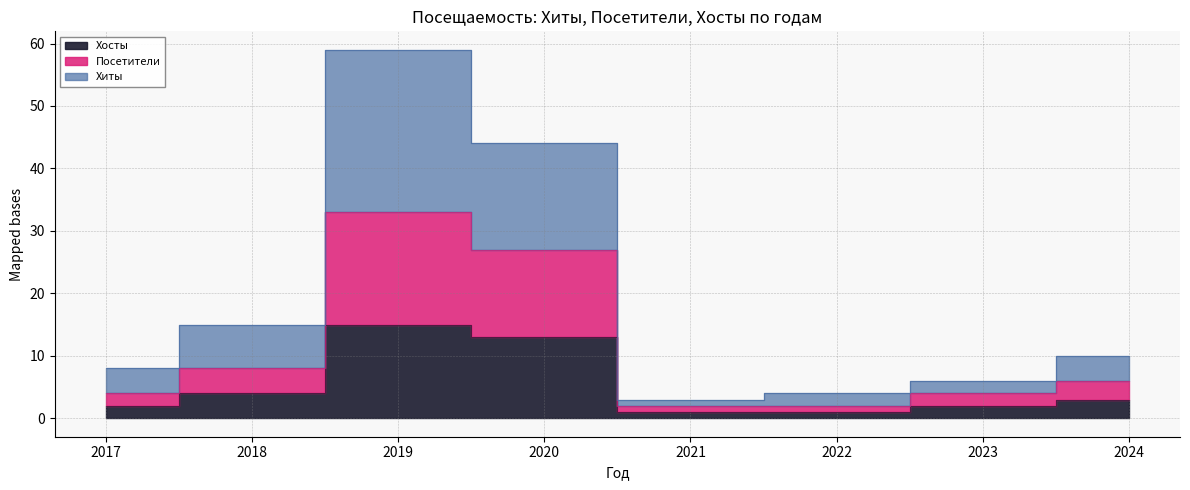

Reading left to right, extract all data points from this chart.

Хиты: 8	15	59	44	3	4	6	10
Посетители: 4	8	33	27	2	2	4	6
Хосты: 2	4	15	13	1	1	2	3